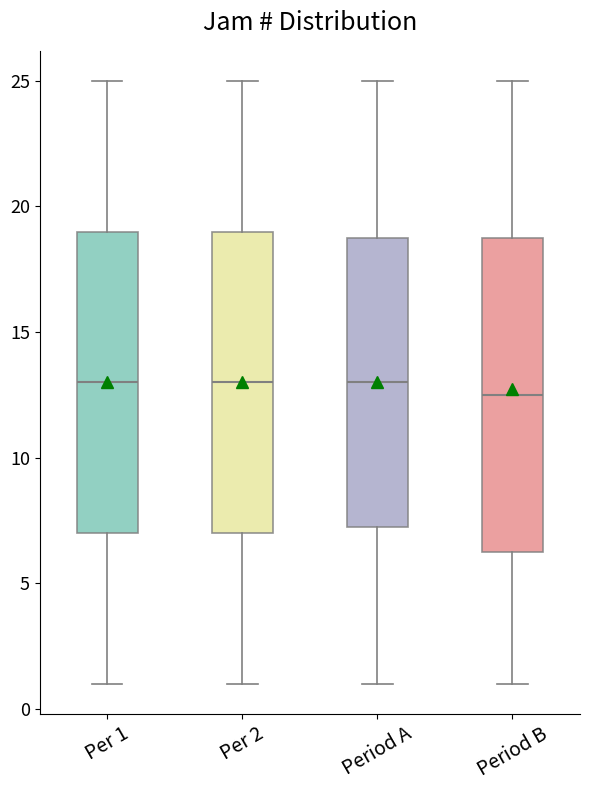

Which box's median line is the lowest?

Period B